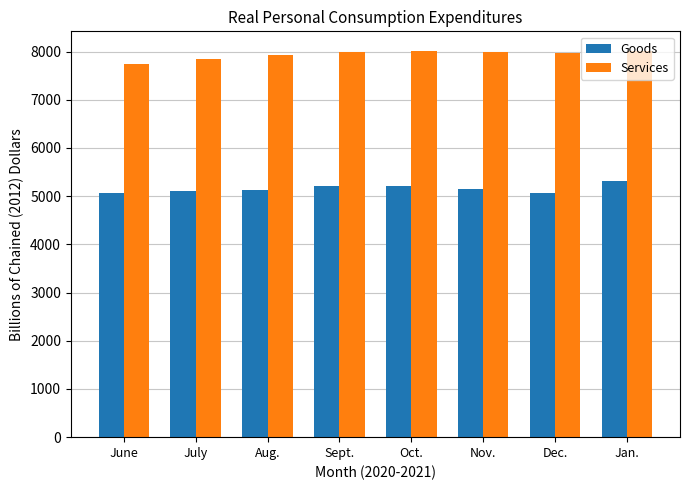

What is the spread (max minus min) of values at Jan.?

2700.5